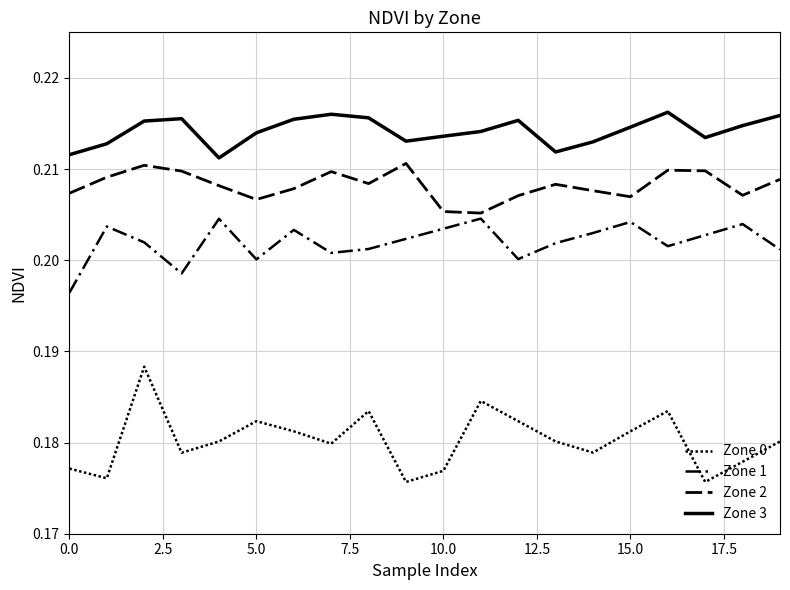

Does the chart display data point markers on the line(s)?

No